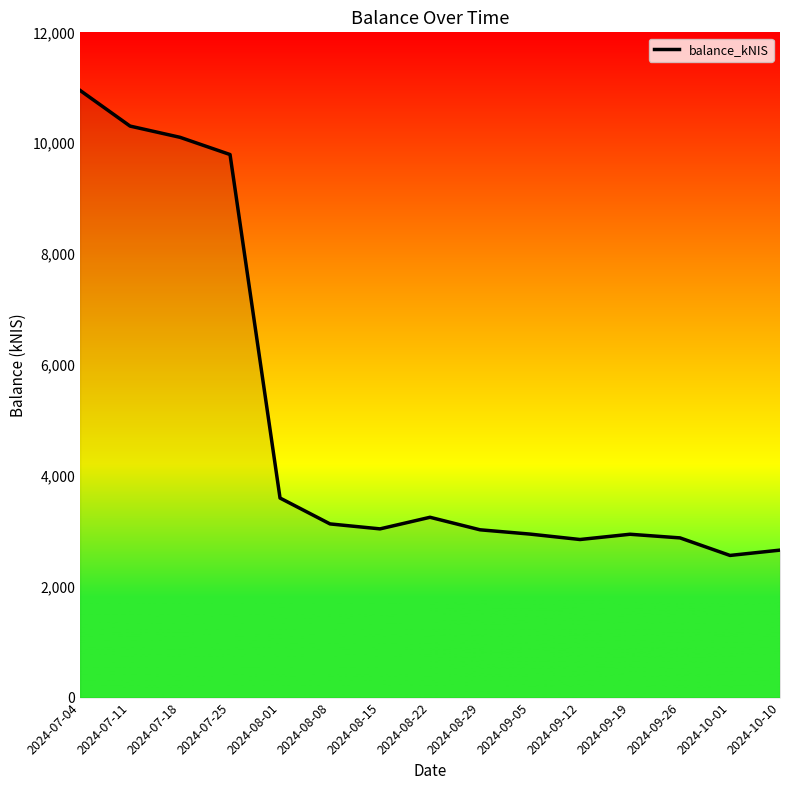

Which has a higher value, 2024-10-01 or 2024-07-25?

2024-07-25